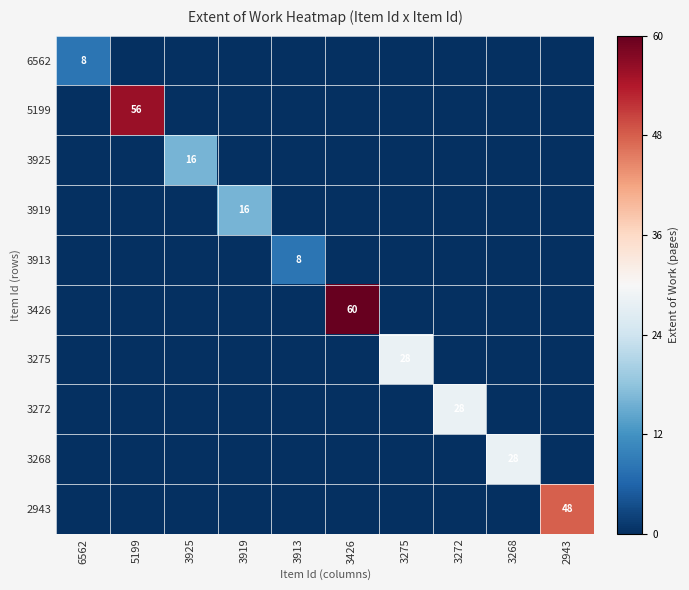

The value of 2943 at 2943 is 48. True or false?

True